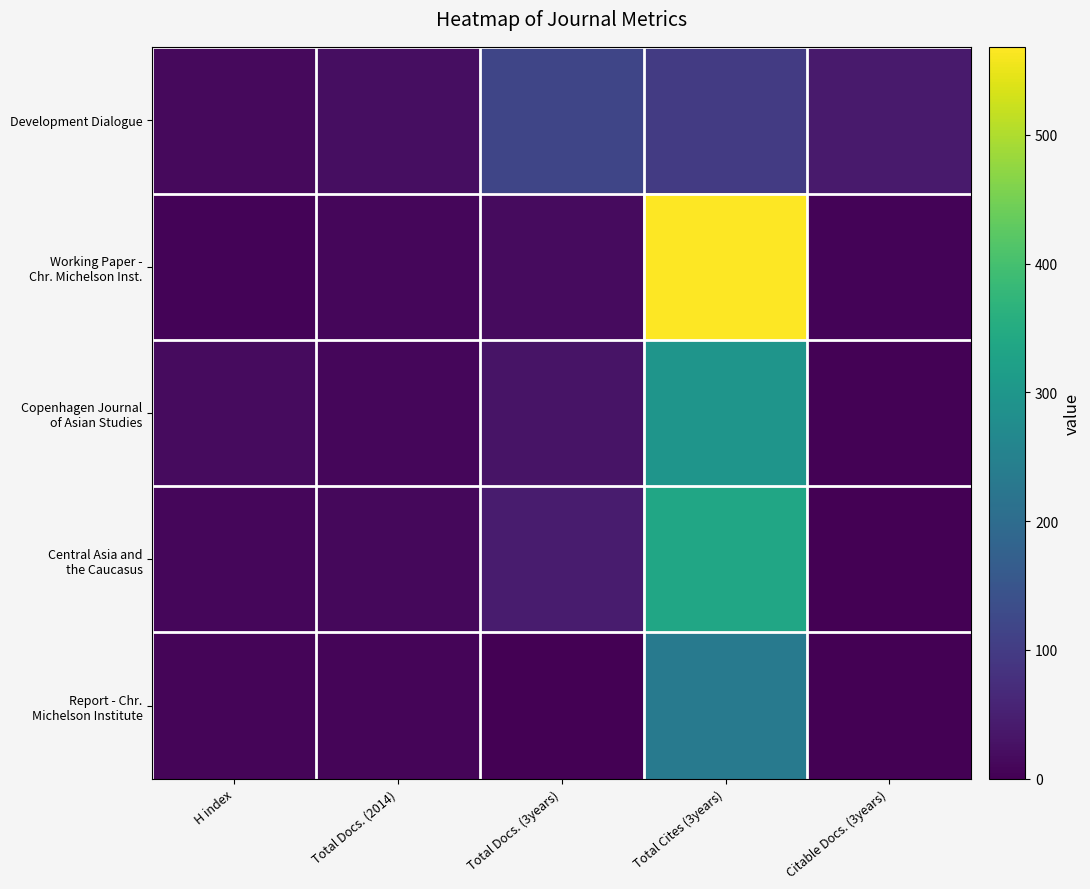

At how many categories does at least one series exceed 375?

1